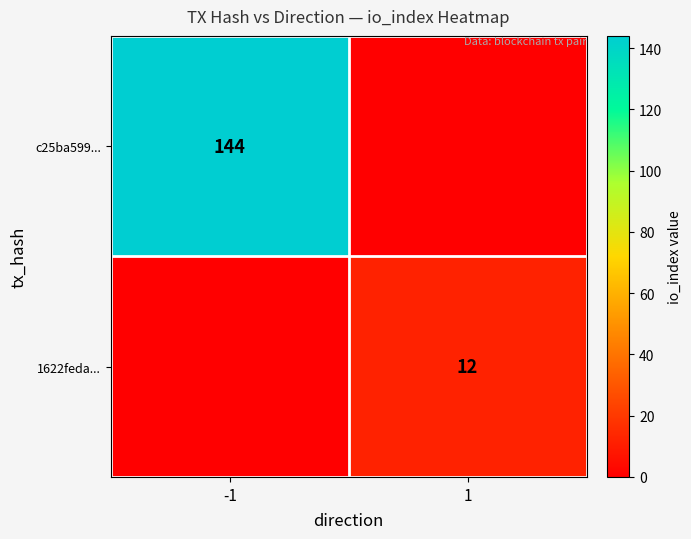

The 1622feda... series shows 6 at 1. True or false?

False